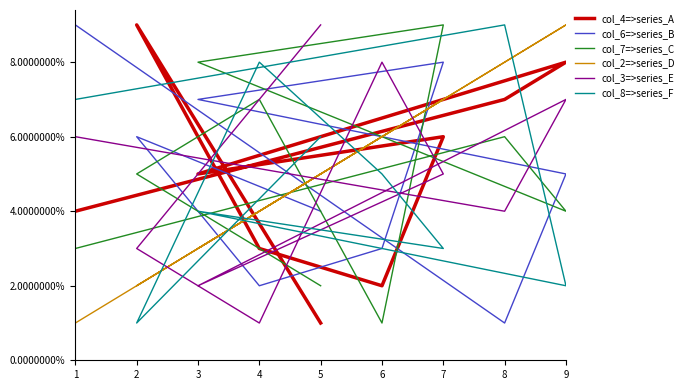

Which label corresponds to the largest value in the chart?

2